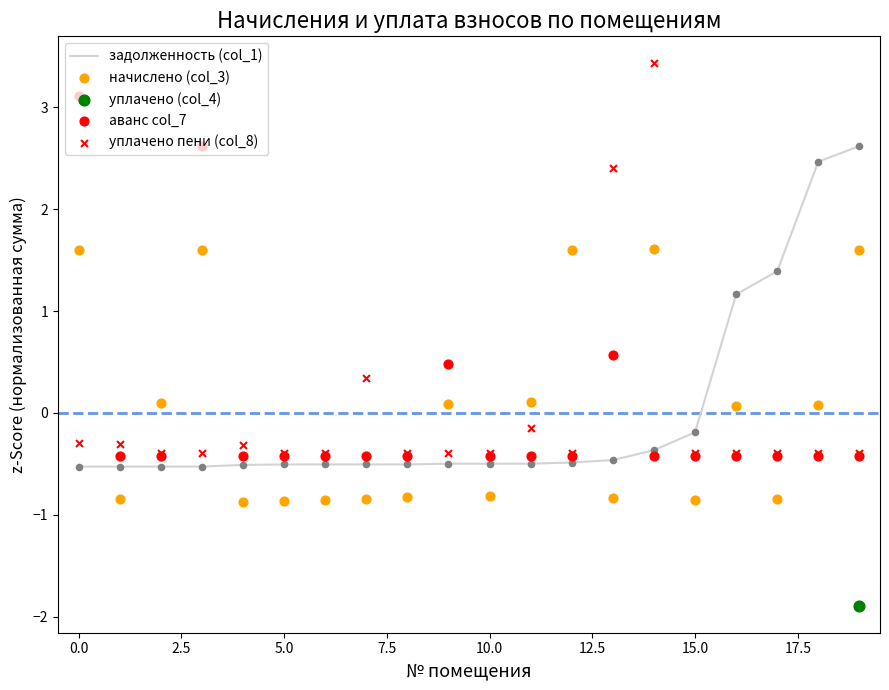

At which category is the sum across all series the highest?

14